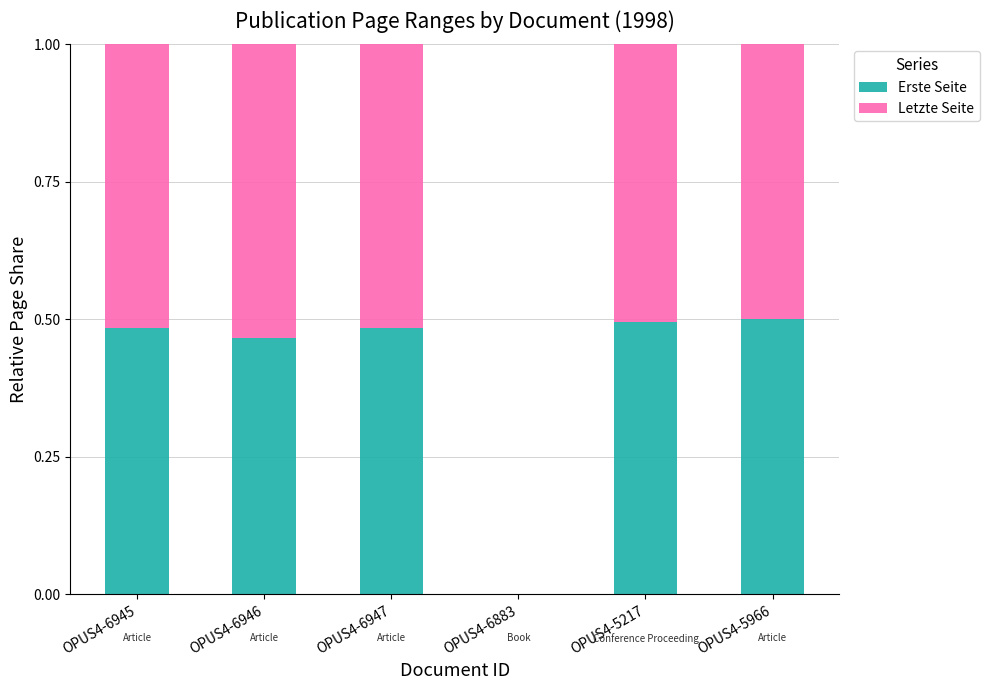

True or false: Erste Seite has a value of 0.5 at OPUS4-5966.

True